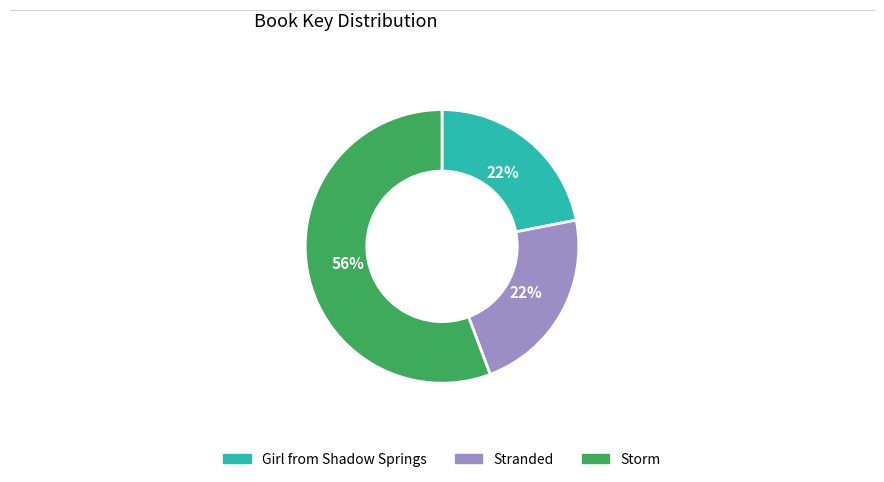

What percentage is the Storm slice, to the nearest percent?

56%